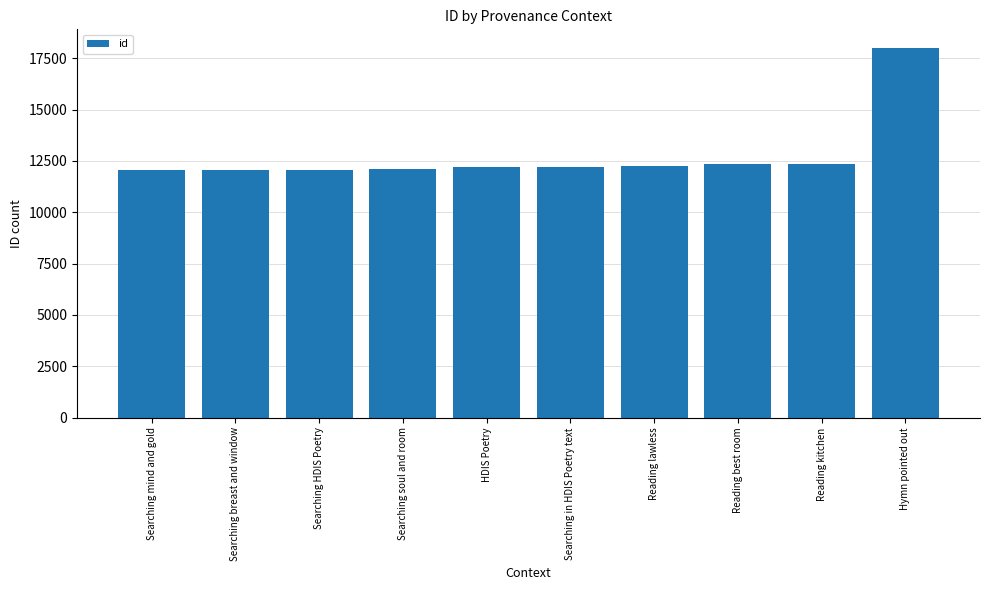

What is the sum of the values at Searching soul and room and HDIS Poetry?

24301